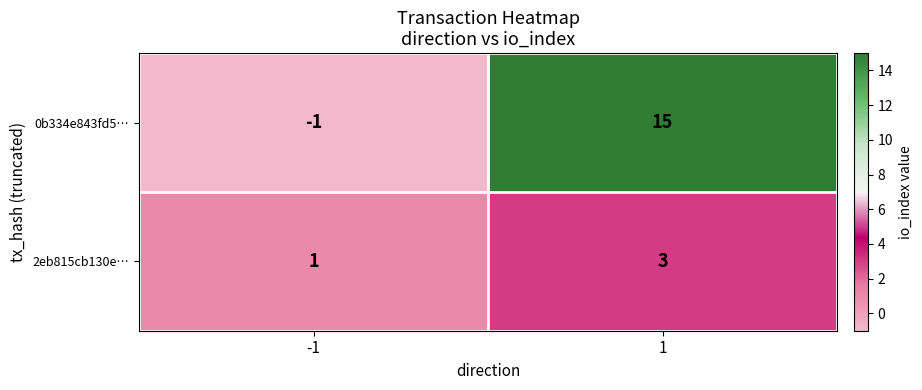

The value of 2eb815cb130e… at -1 is 1. True or false?

True